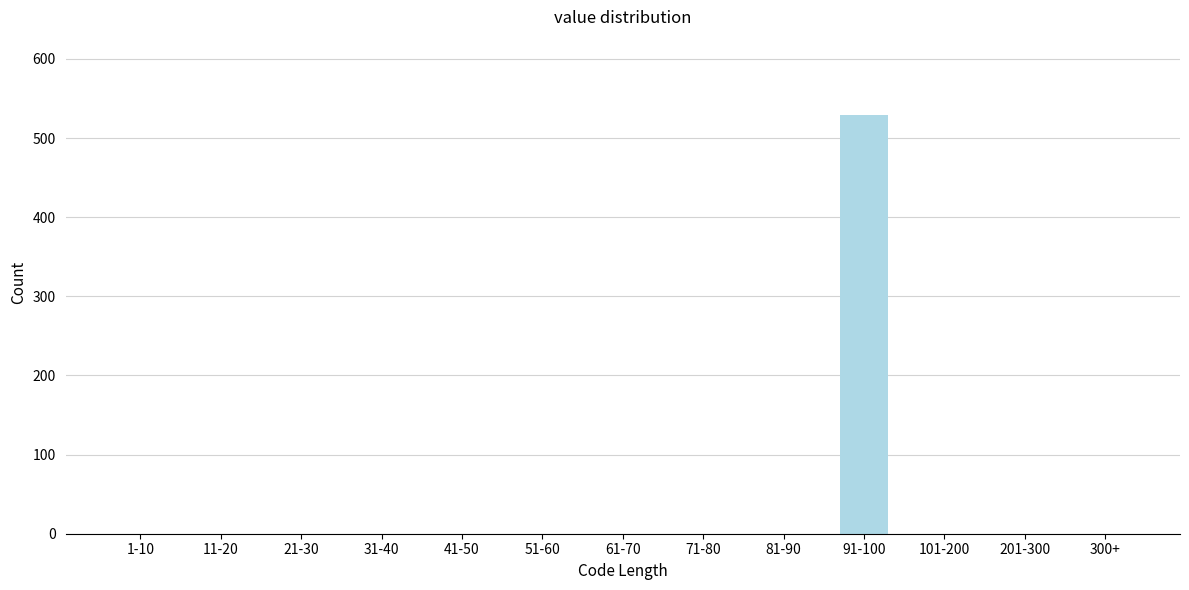

Reading right to left, extract all data points from this chart.

300+=0	201-300=0	101-200=0	91-100=529	81-90=0	71-80=0	61-70=0	51-60=0	41-50=0	31-40=0	21-30=0	11-20=0	1-10=0